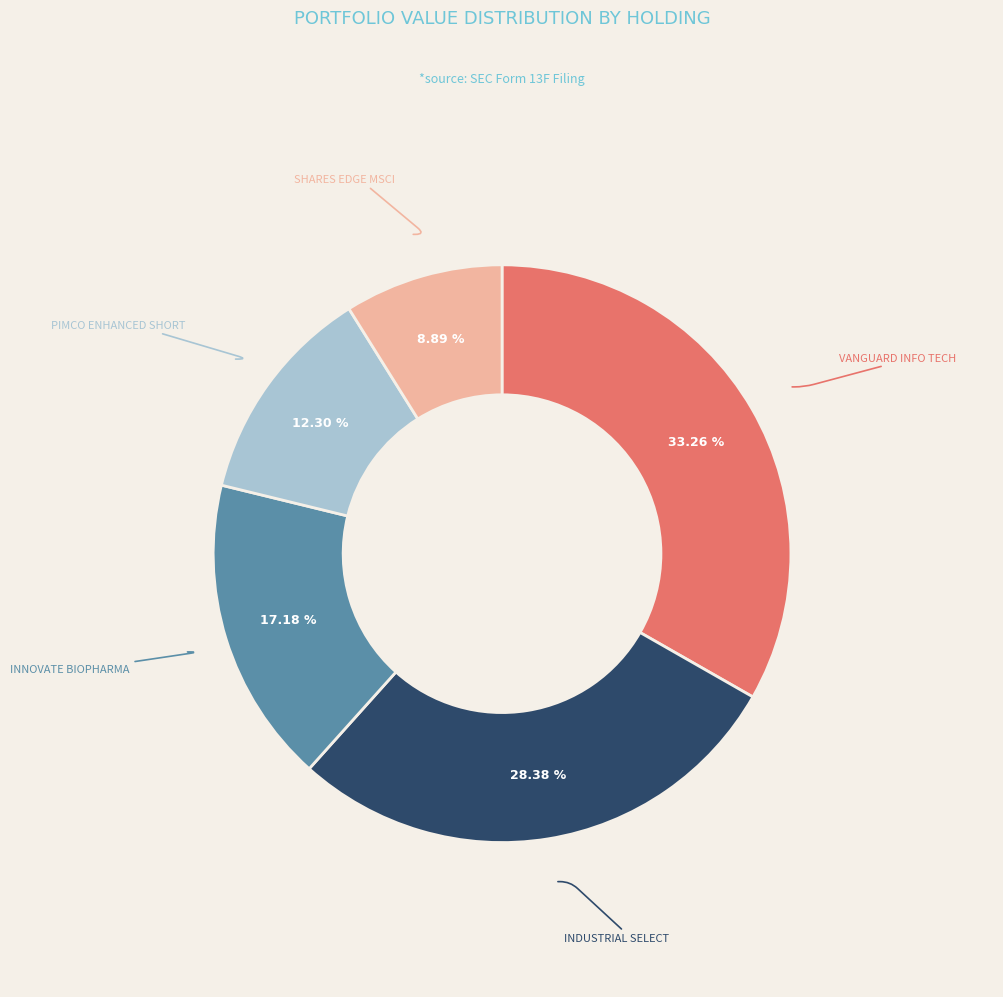

Is there any slice that represents more than half of the pie?

No